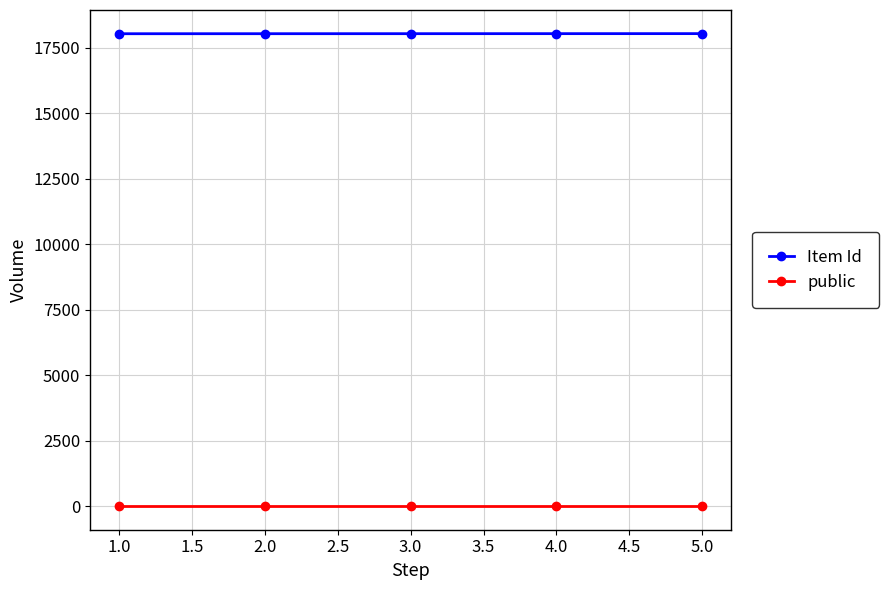

What is the greatest value displayed?

18035